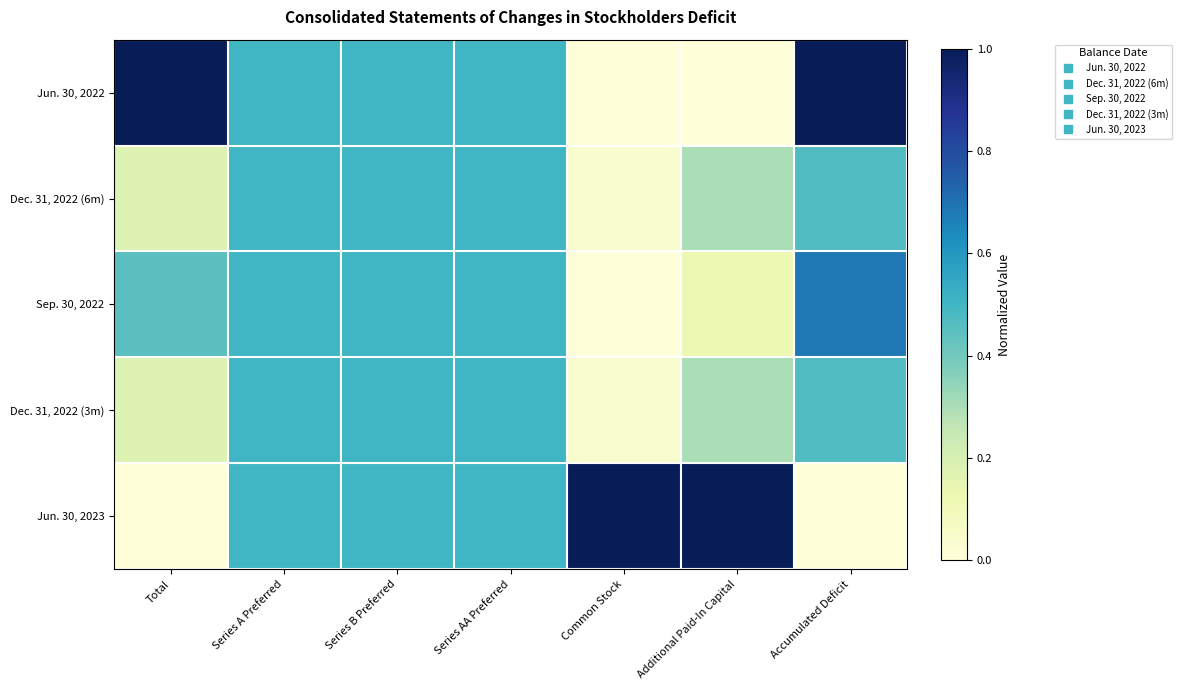

Reading left to right, what are all the values shown in this chart?

Jun. 30, 2022: Total=1.0	Series A Preferred=0.5	Series B Preferred=0.5	Series AA Preferred=0.5	Common Stock=0.0	Additional Paid-In Capital=0.0	Accumulated Deficit=1.0
Dec. 31, 2022 (6m): Total=0.2	Series A Preferred=0.5	Series B Preferred=0.5	Series AA Preferred=0.5	Common Stock=0.0	Additional Paid-In Capital=0.3	Accumulated Deficit=0.5
Sep. 30, 2022: Total=0.4	Series A Preferred=0.5	Series B Preferred=0.5	Series AA Preferred=0.5	Common Stock=0.0	Additional Paid-In Capital=0.1	Accumulated Deficit=0.7
Dec. 31, 2022 (3m): Total=0.2	Series A Preferred=0.5	Series B Preferred=0.5	Series AA Preferred=0.5	Common Stock=0.0	Additional Paid-In Capital=0.3	Accumulated Deficit=0.5
Jun. 30, 2023: Total=0.0	Series A Preferred=0.5	Series B Preferred=0.5	Series AA Preferred=0.5	Common Stock=1.0	Additional Paid-In Capital=1.0	Accumulated Deficit=0.0